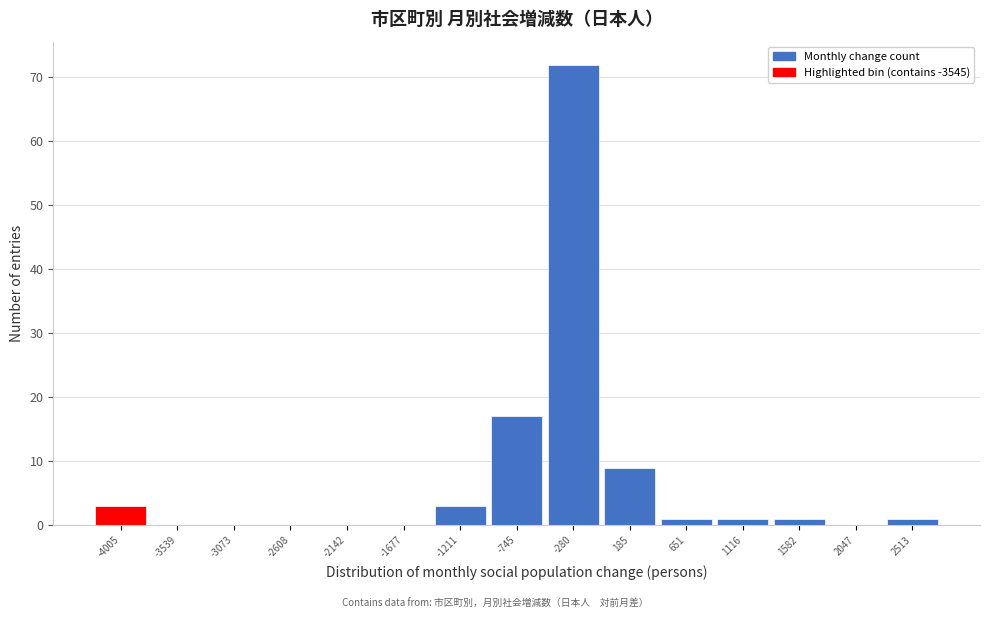

Reading right to left, what are all the values shown in this chart?

2513=1	2047=0	1582=1	1116=1	651=1	185=9	-280=72	-745=17	-1211=3	-1677=0	-2142=0	-2608=0	-3073=0	-3539=0	-4005=3